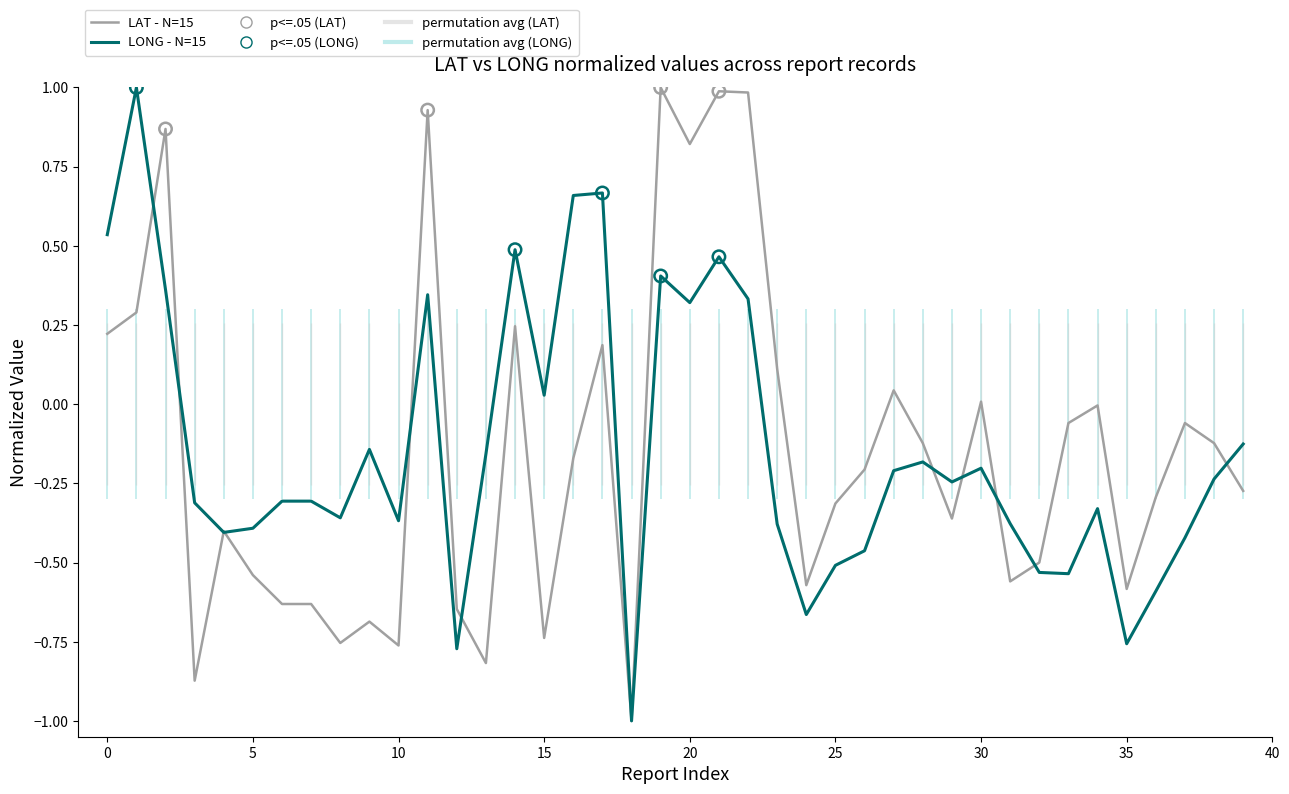

At which category is the sum across all series the highest?

21